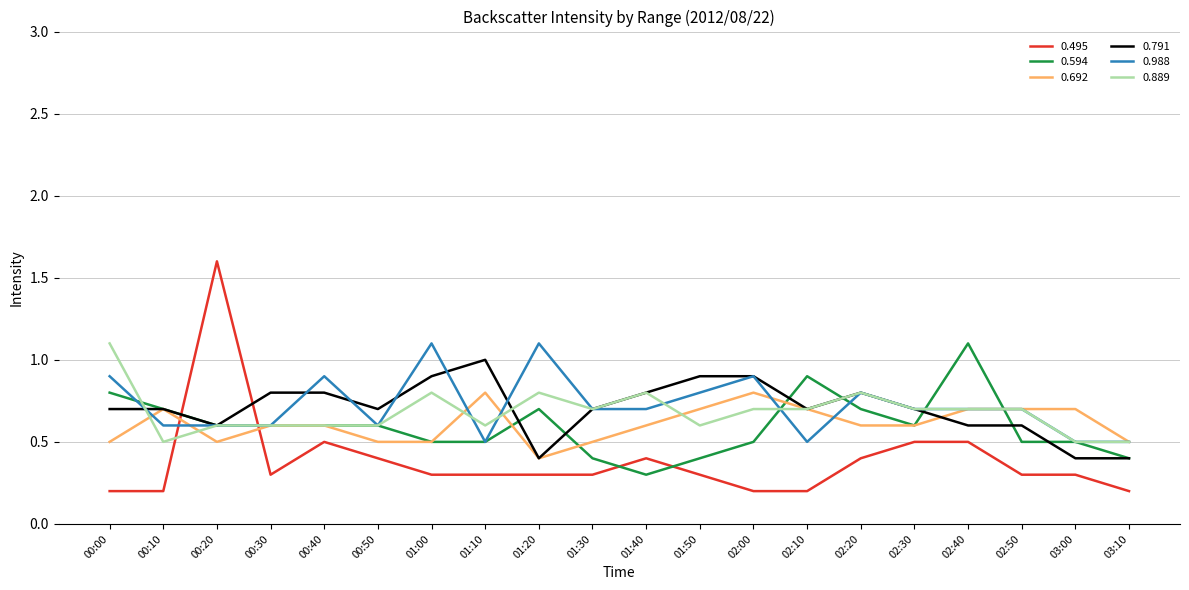

Reading right to left, transcribe all the data shown in this chart.

0.495: 0.2	0.3	0.3	0.5	0.5	0.4	0.2	0.2	0.3	0.4	0.3	0.3	0.3	0.3	0.4	0.5	0.3	1.6	0.2	0.2
0.594: 0.4	0.5	0.5	1.1	0.6	0.7	0.9	0.5	0.4	0.3	0.4	0.7	0.5	0.5	0.6	0.6	0.6	0.6	0.7	0.8
0.692: 0.5	0.7	0.7	0.7	0.6	0.6	0.7	0.8	0.7	0.6	0.5	0.4	0.8	0.5	0.5	0.6	0.6	0.5	0.7	0.5
0.791: 0.4	0.4	0.6	0.6	0.7	0.8	0.7	0.9	0.9	0.8	0.7	0.4	1.0	0.9	0.7	0.8	0.8	0.6	0.7	0.7
0.988: 0.5	0.5	0.7	0.7	0.7	0.8	0.5	0.9	0.8	0.7	0.7	1.1	0.5	1.1	0.6	0.9	0.6	0.6	0.6	0.9
0.889: 0.5	0.5	0.7	0.7	0.7	0.8	0.7	0.7	0.6	0.8	0.7	0.8	0.6	0.8	0.6	0.6	0.6	0.6	0.5	1.1